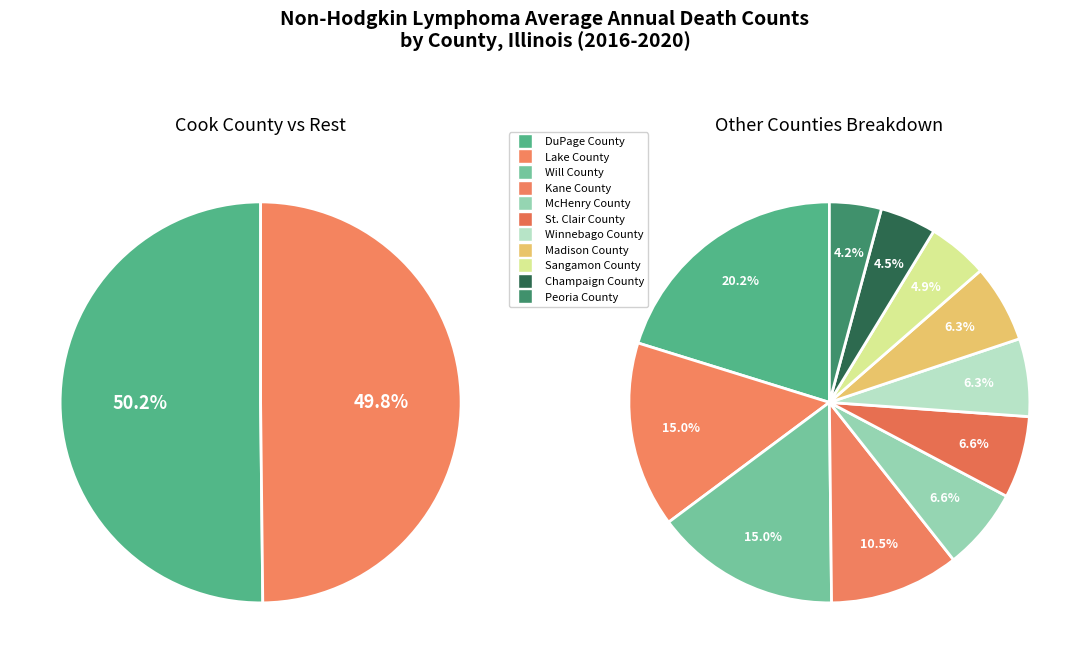

Rank the categories by value from lowest to highest.

Peoria County, Champaign County, Sangamon County, Winnebago County, Madison County, McHenry County, St. Clair County, Kane County, Lake County, Will County, DuPage County, Cook County